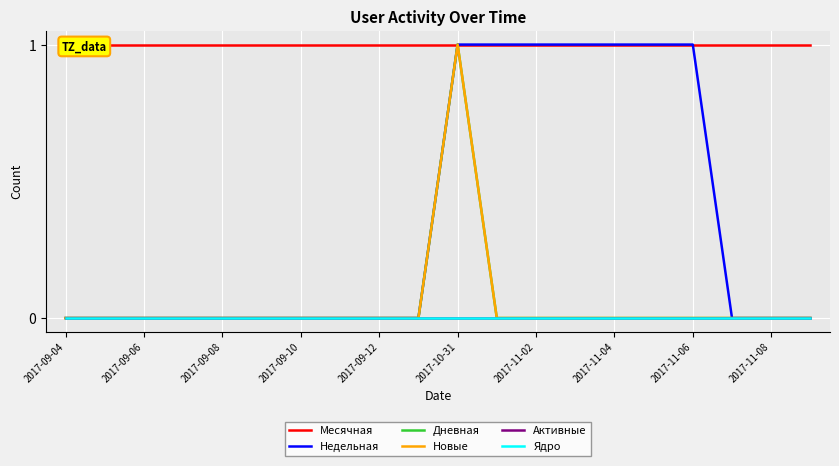

At which category is the sum across all series the highest?

2017-10-31